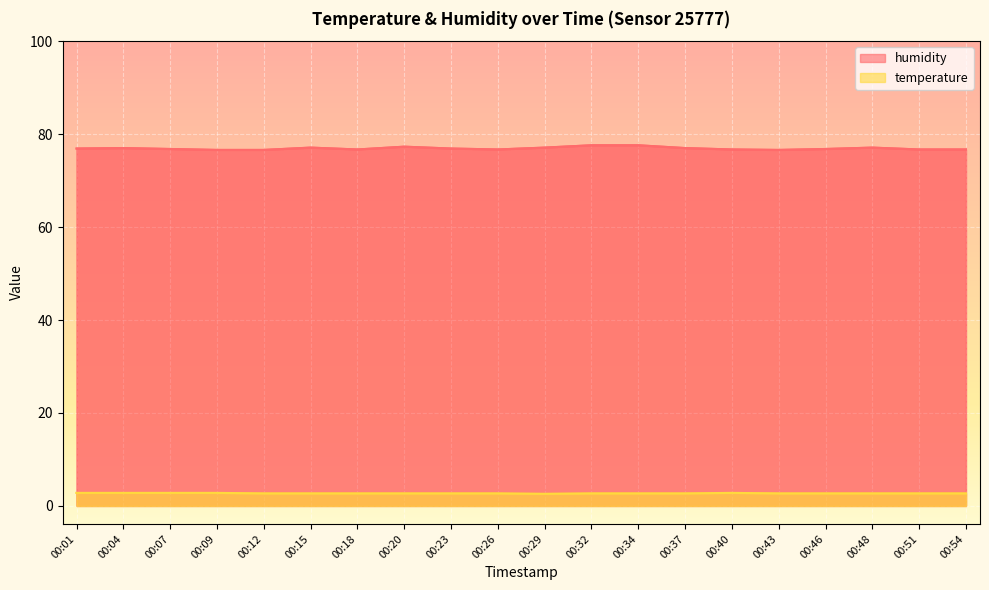

What is the sum of all humidity values?

1538.5